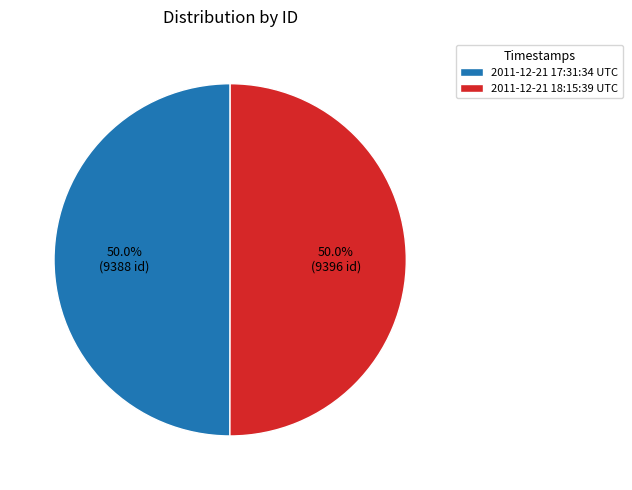

How much of the chart is everything except 2011-12-21 17:31:34 UTC?

50.0%